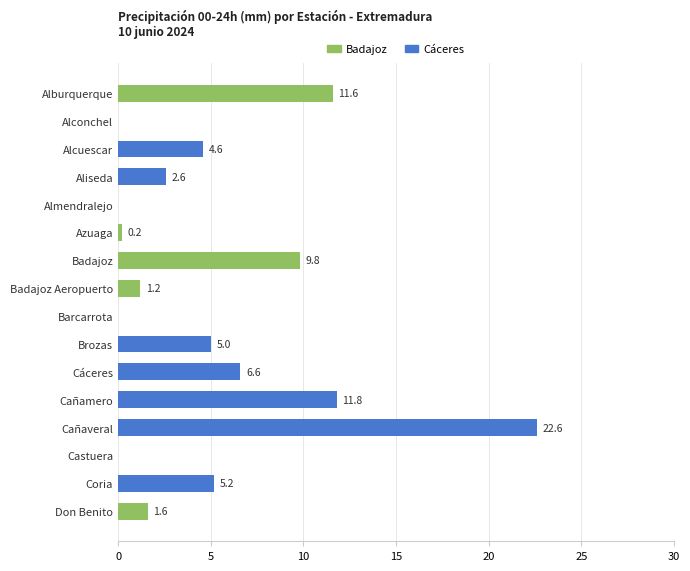

Reading top to bottom, transcribe all the data shown in this chart.

Alburquerque=11.6	Alconchel=0.0	Alcuescar=4.6	Aliseda=2.6	Almendralejo=0.0	Azuaga=0.2	Badajoz=9.8	Badajoz Aeropuerto=1.2	Barcarrota=0.0	Brozas=5.0	Cáceres=6.6	Cañamero=11.8	Cañaveral=22.6	Castuera=0.0	Coria=5.2	Don Benito=1.6